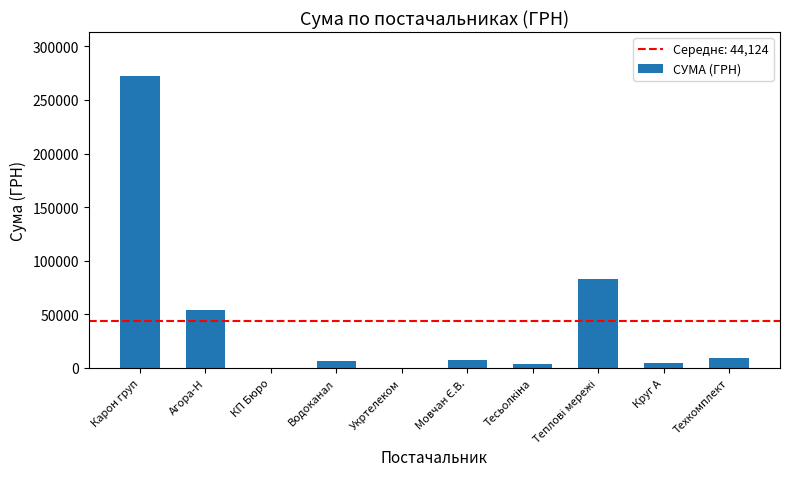

What is the sum of all values?

441238.6